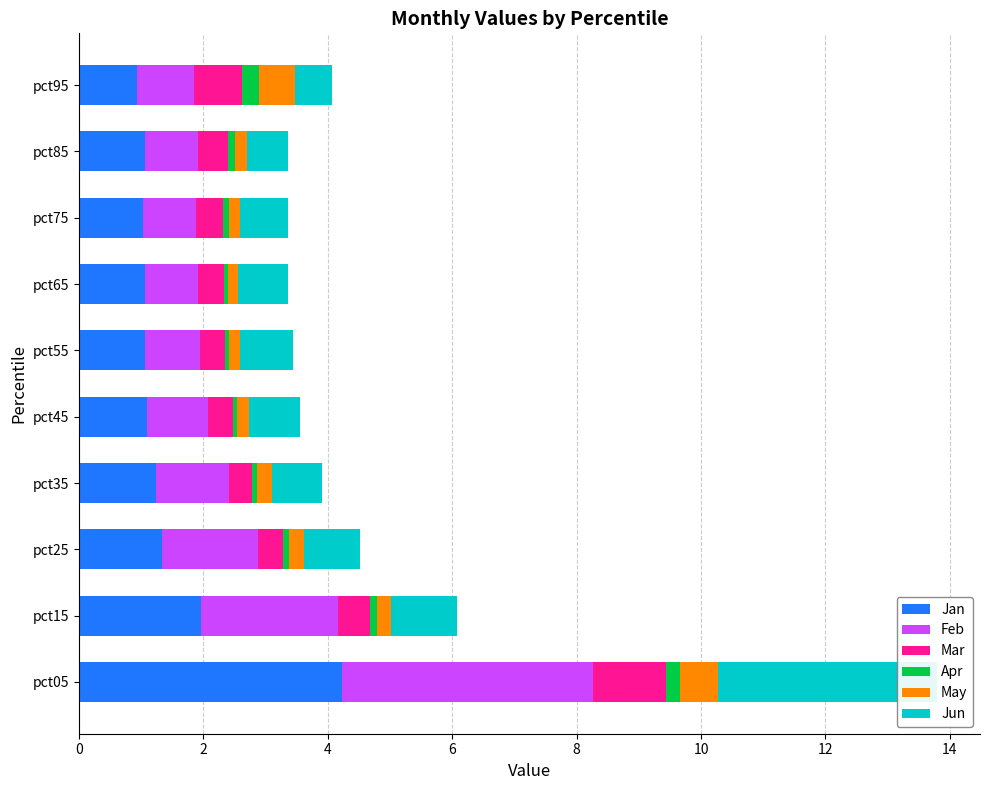

Reading left to right, what are all the values shown in this chart?

Jan: 4.2	2.0	1.3	1.2	1.1	1.1	1.1	1.0	1.1	0.9
Feb: 4.0	2.2	1.5	1.2	1.0	0.9	0.8	0.9	0.8	0.9
Mar: 1.2	0.5	0.4	0.4	0.4	0.4	0.4	0.4	0.5	0.8
Apr: 0.2	0.1	0.1	0.1	0.1	0.1	0.1	0.1	0.1	0.3
May: 0.6	0.2	0.2	0.3	0.2	0.2	0.2	0.2	0.2	0.6
Jun: 3.5	1.1	0.9	0.8	0.8	0.8	0.8	0.8	0.7	0.6